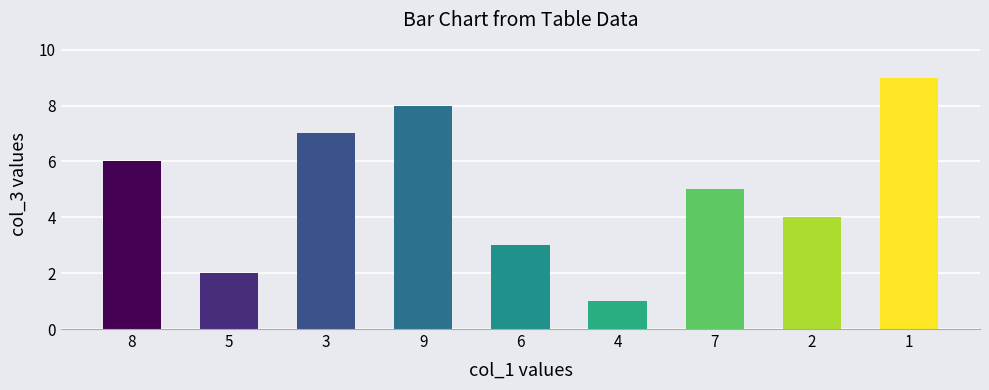

Reading left to right, extract all data points from this chart.

8=6	5=2	3=7	9=8	6=3	4=1	7=5	2=4	1=9